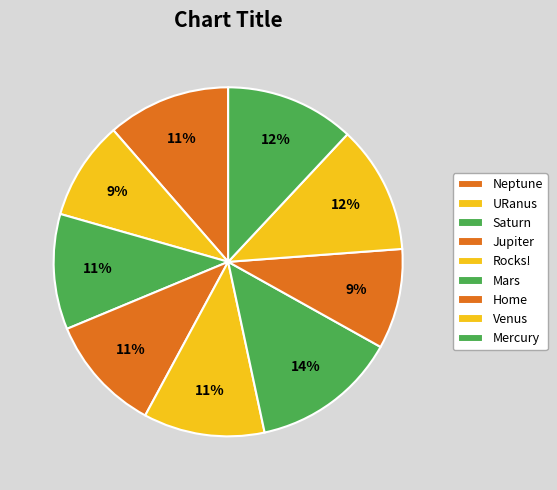

Between Rocks! and Saturn, which is larger?

Rocks!